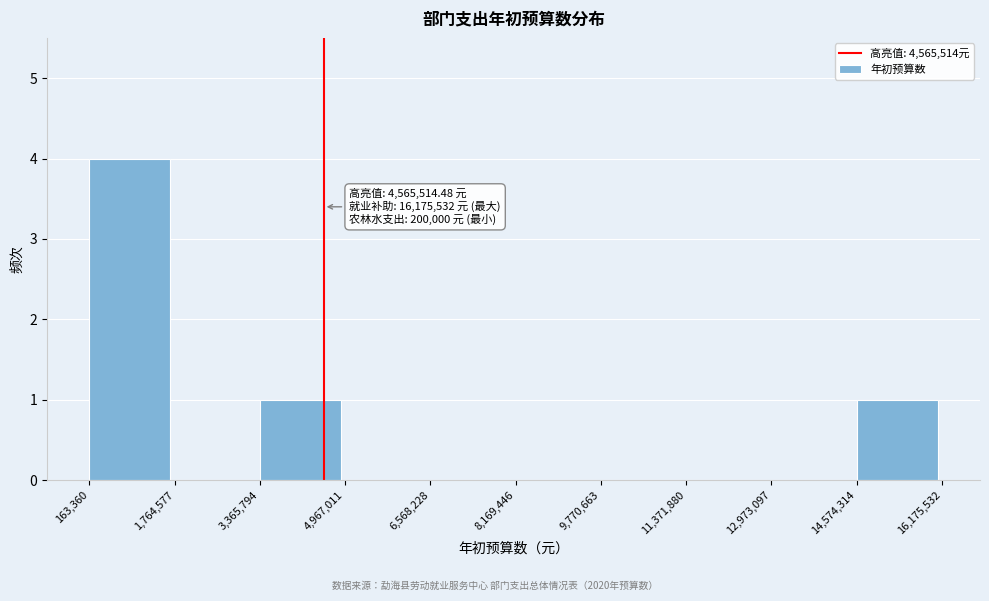

Over which range of the x-axis is the bar tallest?

163,360 to 1,764,577